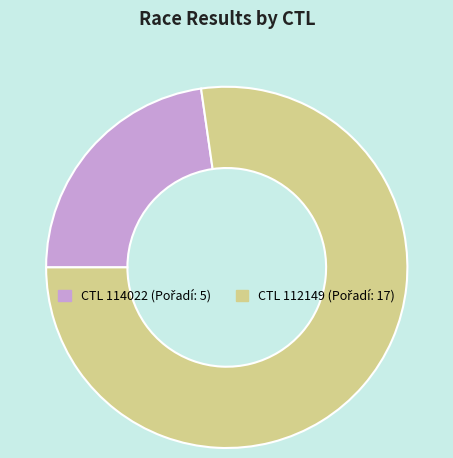

Is there any slice that represents more than half of the pie?

Yes